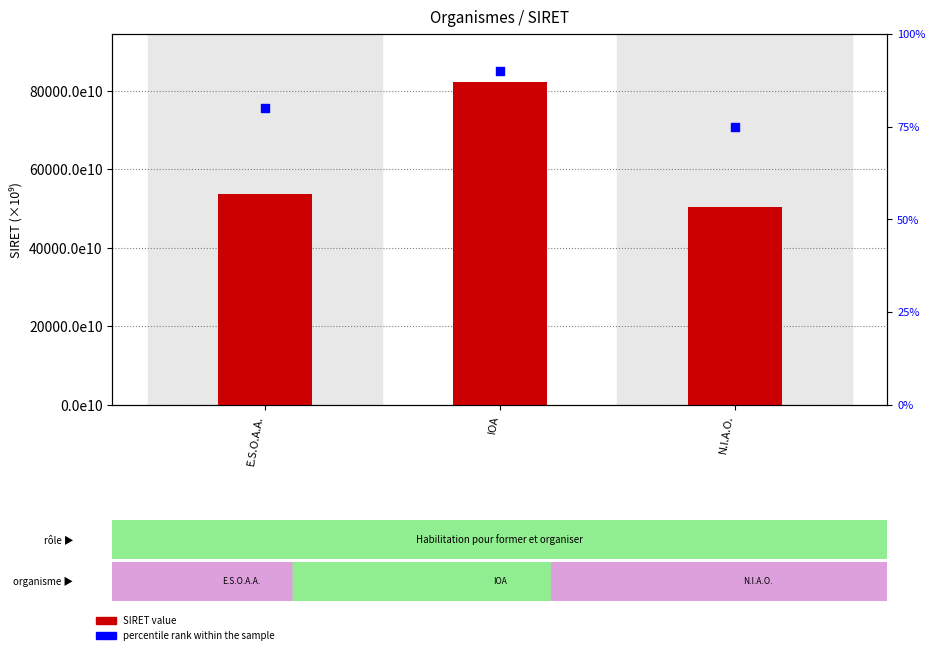

At how many categories does at least one series exceed 77802345788689?

1